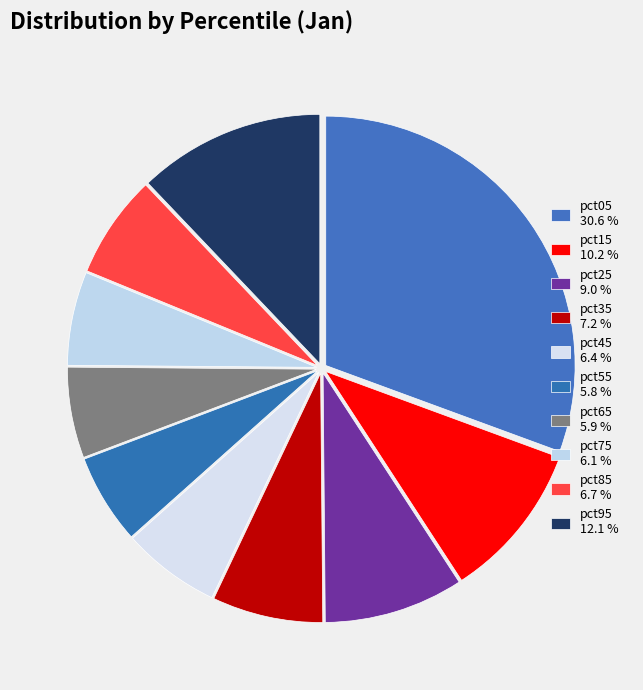

How many segments does this pie chart have?

10